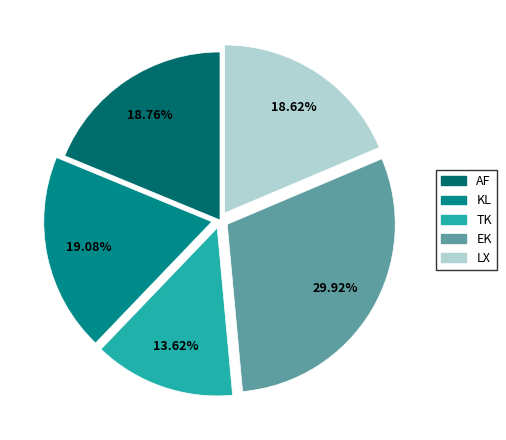

Which has a higher value, EK or KL?

EK